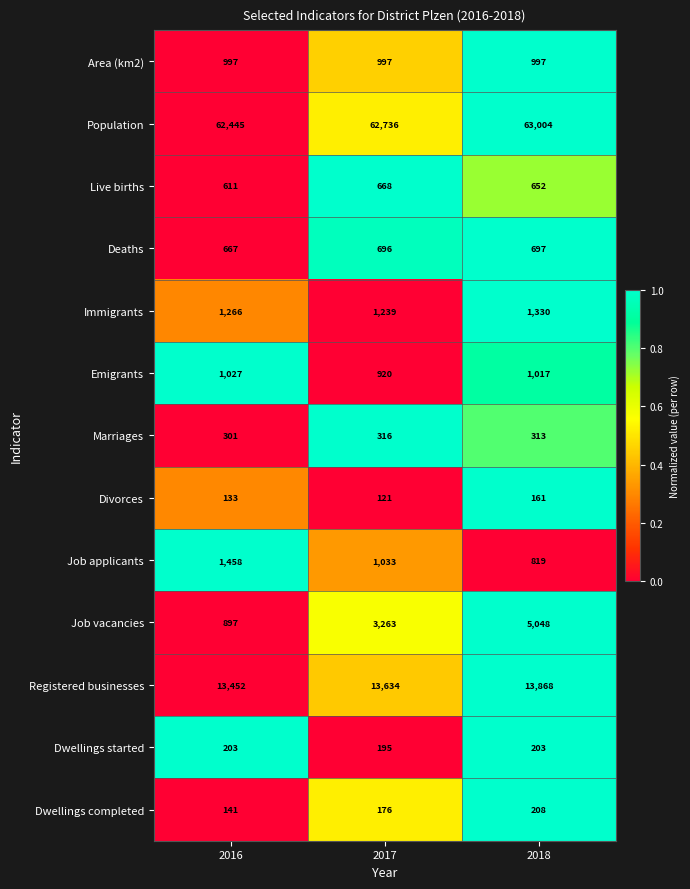

What is the approximate value of Dwellings completed at 2018, to the nearest 10?

210